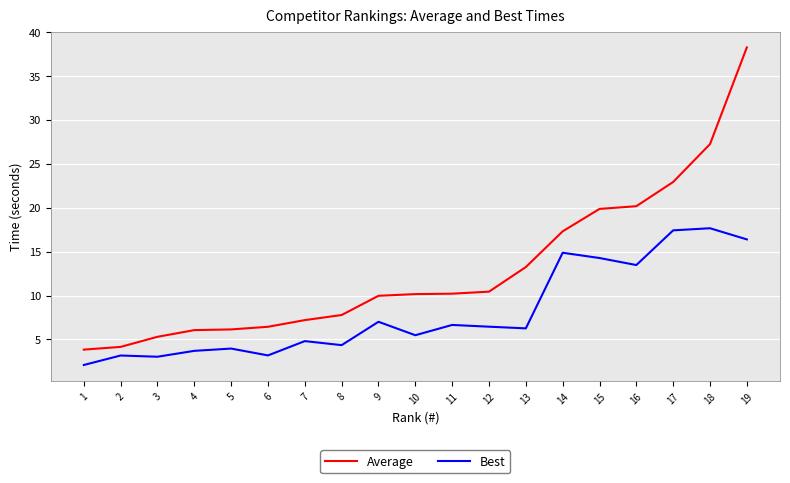

Is it true that Average equals 9.3 at 3?

False